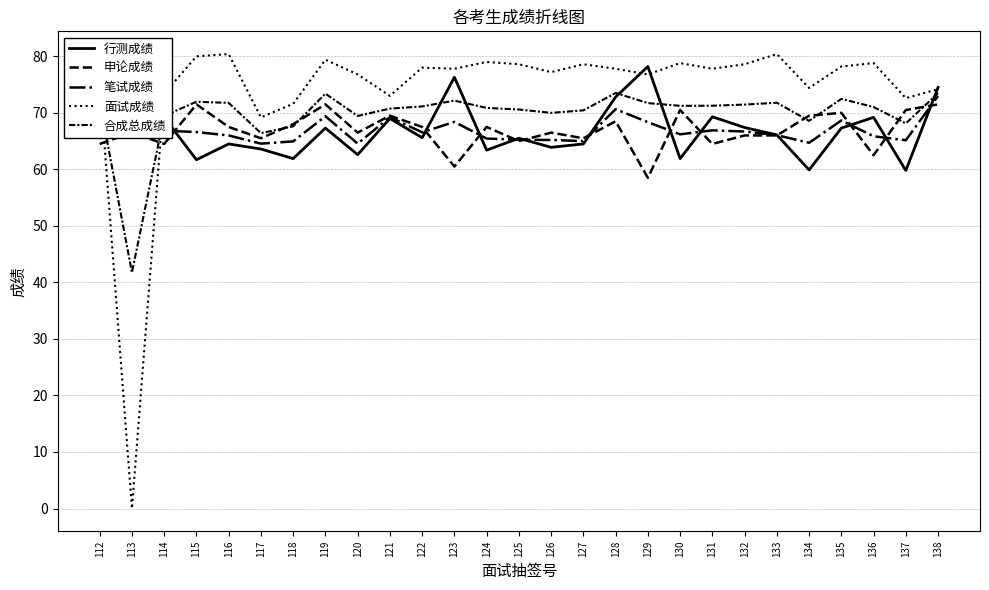

True or false: 笔试成绩 has a value of 28.7 at 122.

False